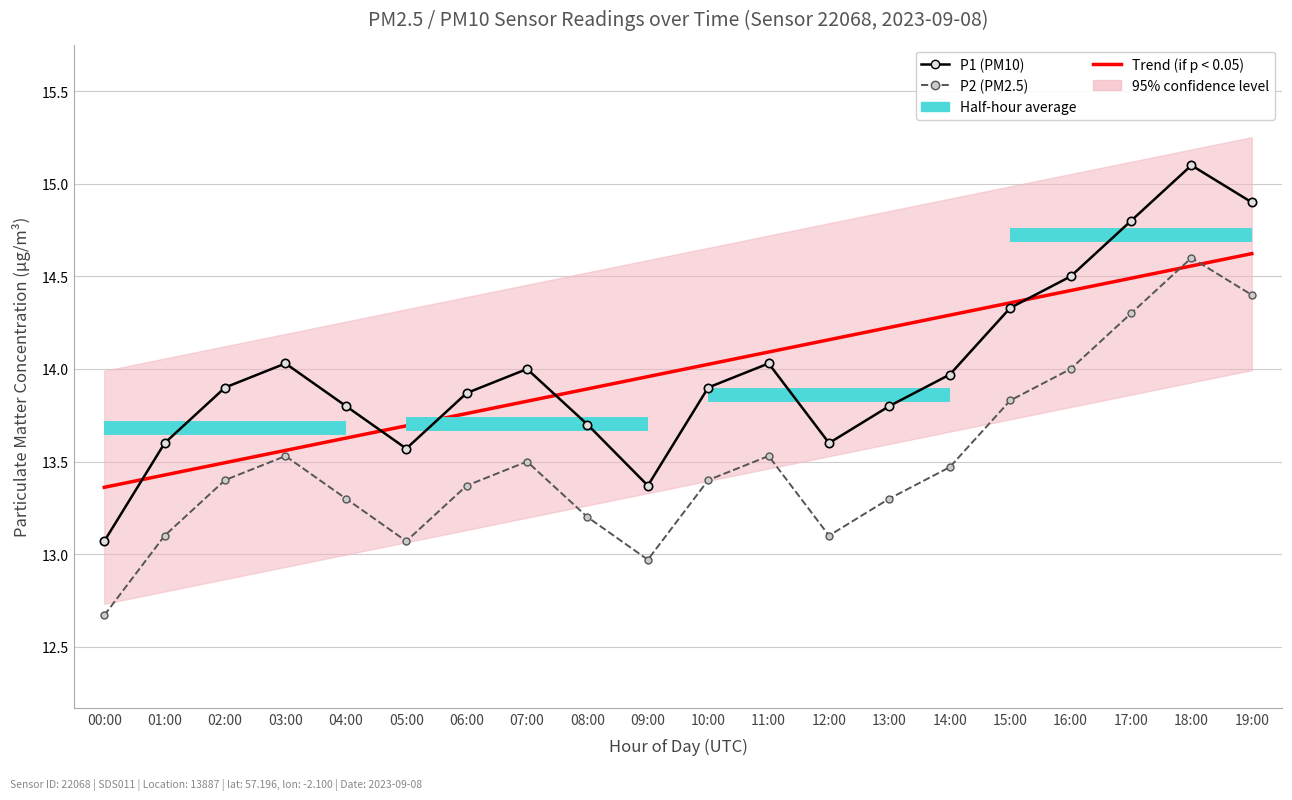

What is the maximum value for P1 (PM10)?

15.1